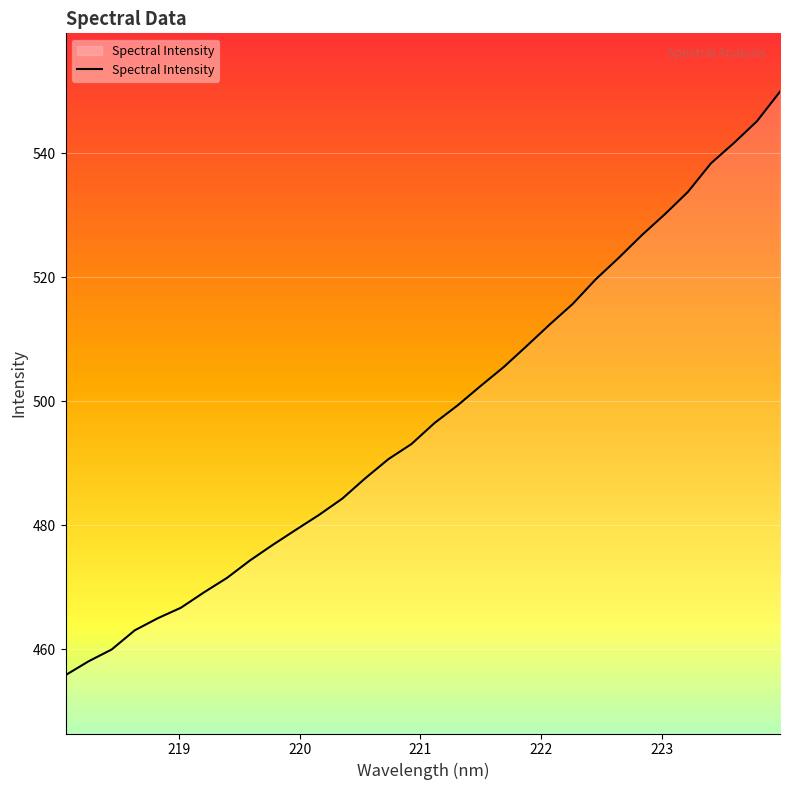

What is the difference between the maximum and minimum values?

94.1